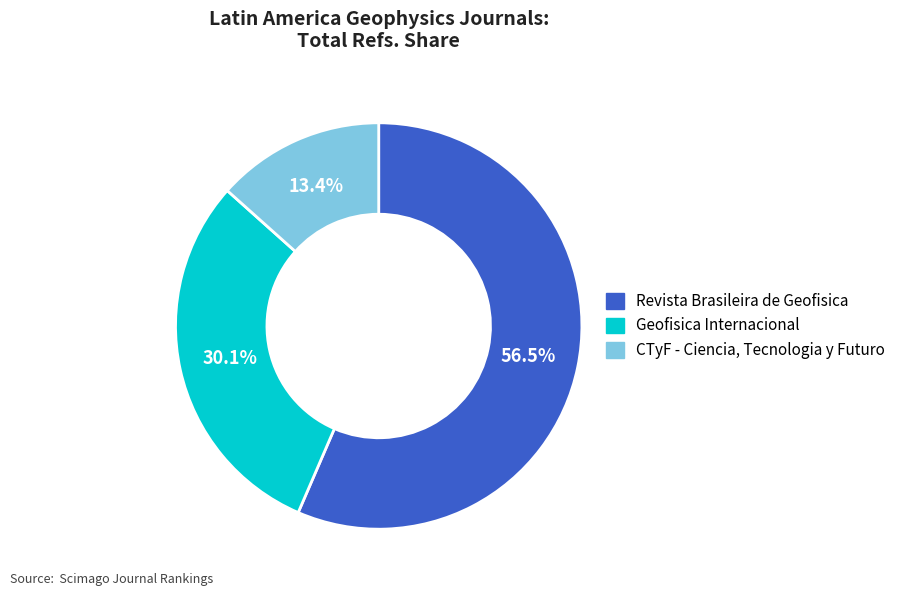

To the nearest percent, what percentage of the pie is Geofisica Internacional?

30%